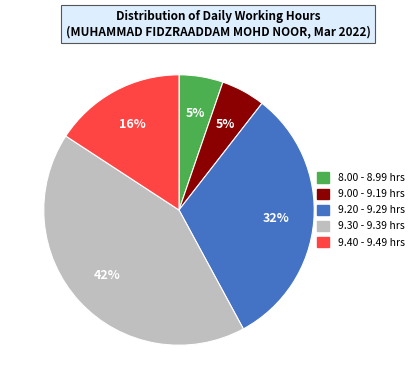

Is there a majority slice in this chart?

No